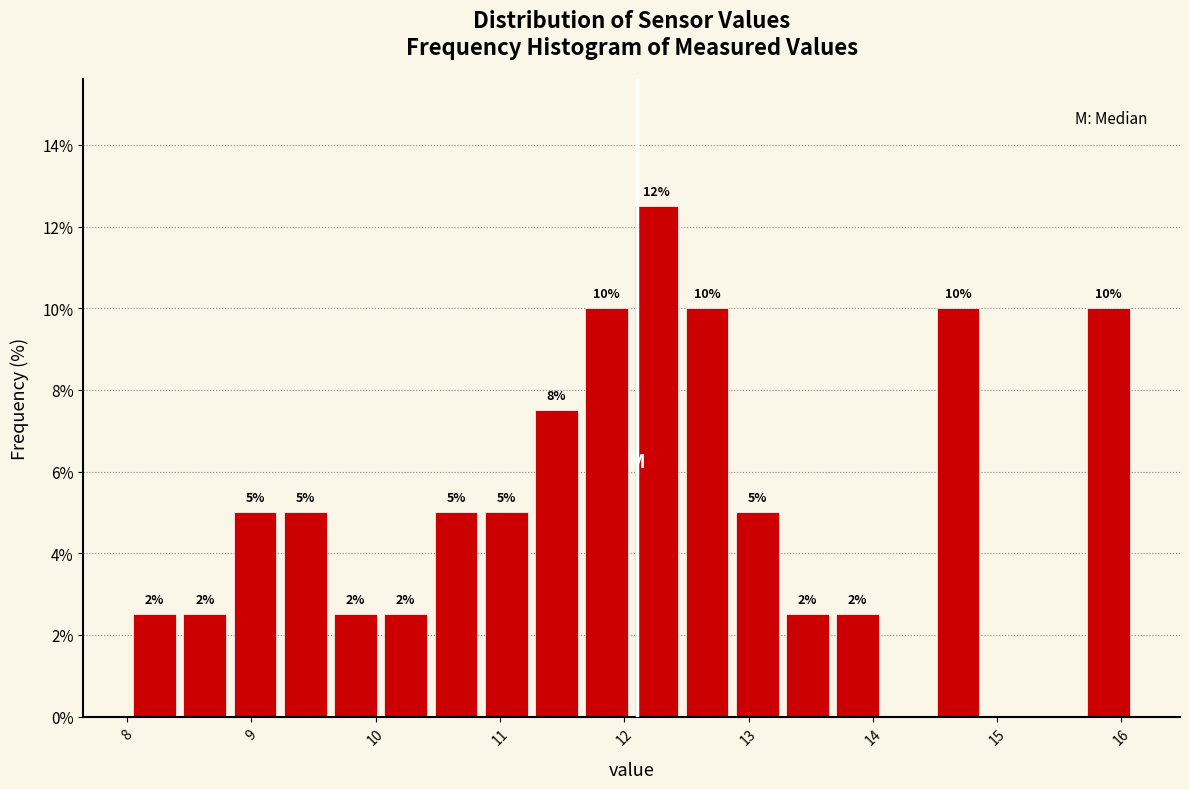

Over which range of the x-axis is the bar tallest?

12.1 to 12.5